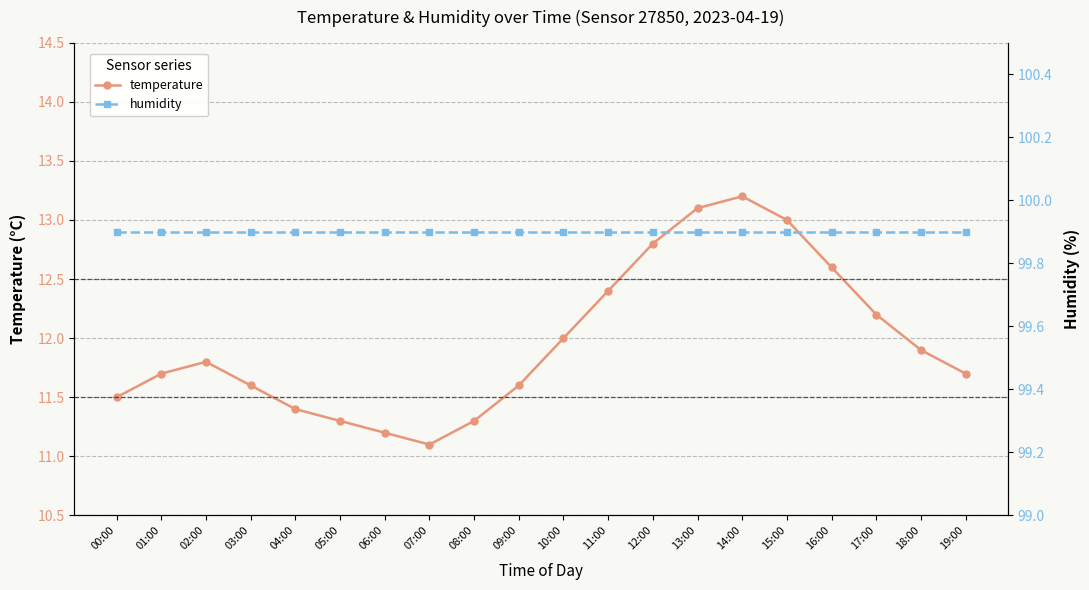

Which label corresponds to the largest value in the chart?

00:00